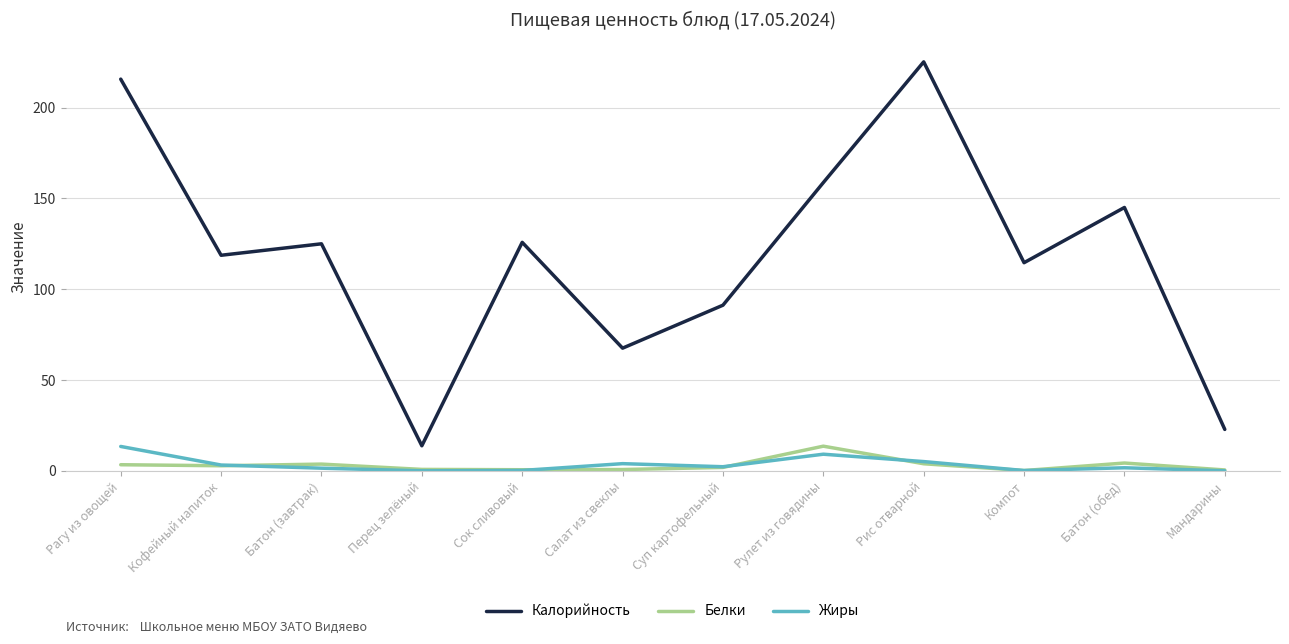

How many series are shown in this chart?

3